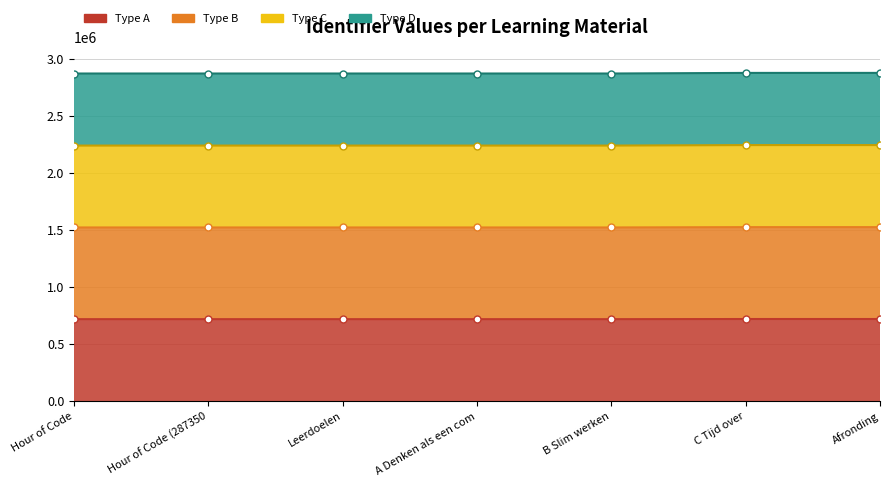

Approximately how many times larger is the value at A Denken als een computer compared to B Slim werken?

1.0